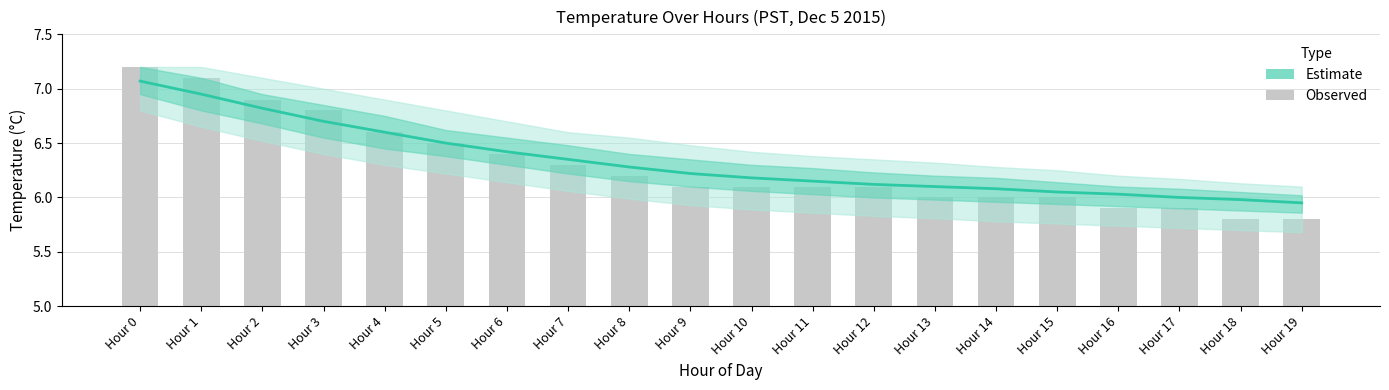

What is the total value across all series at Hour 10?

12.3